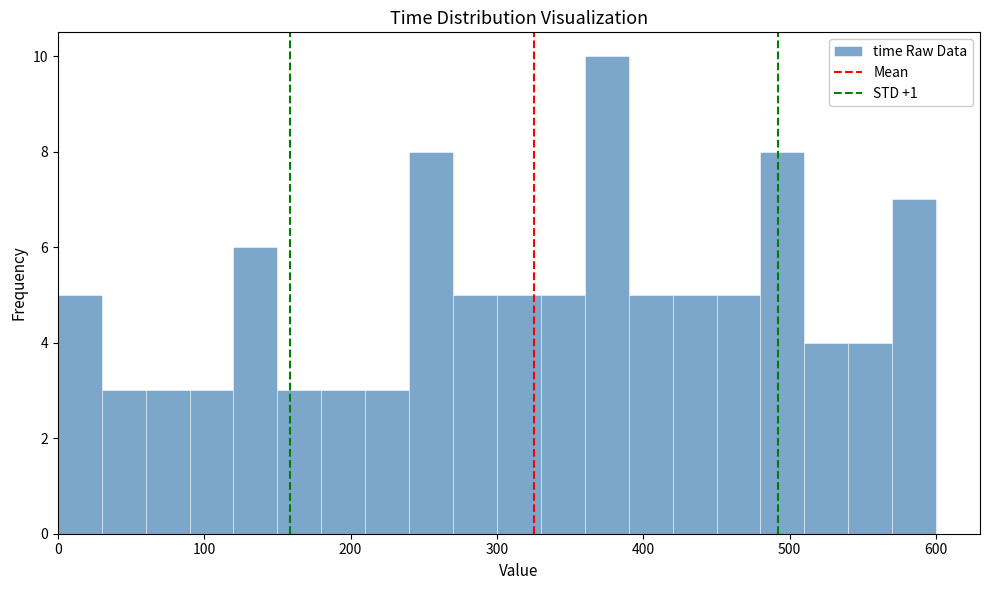

Read against the x-axis, roughly where is the centre of the tallest bar?

380